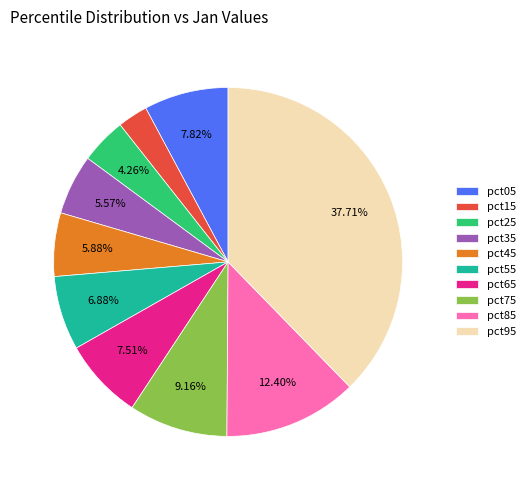

Does pct15 account for over 50% of the chart?

No